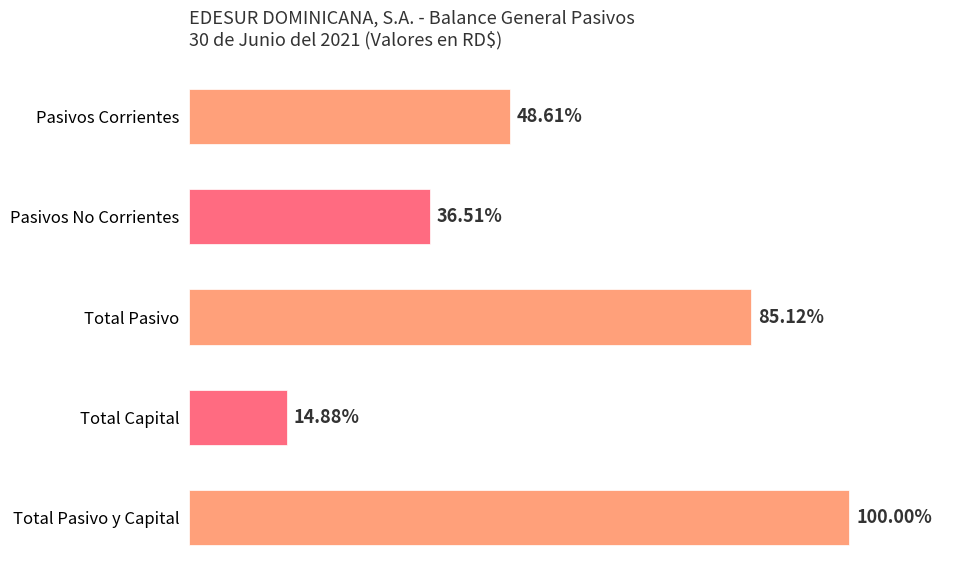

Are the bars grouped side by side (vs. stacked)?

No